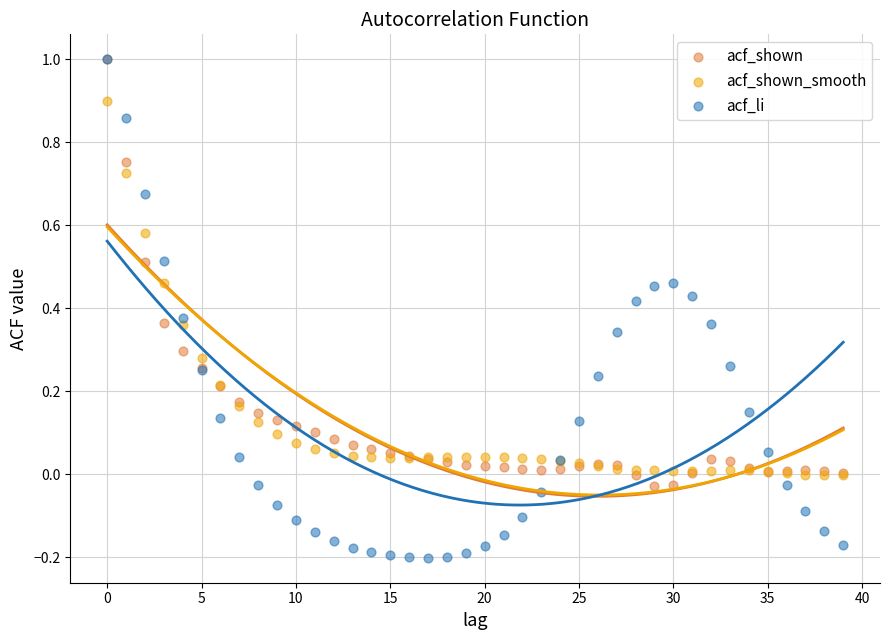

What are all the series names shown in the legend?

acf_shown, acf_shown_smooth, acf_li